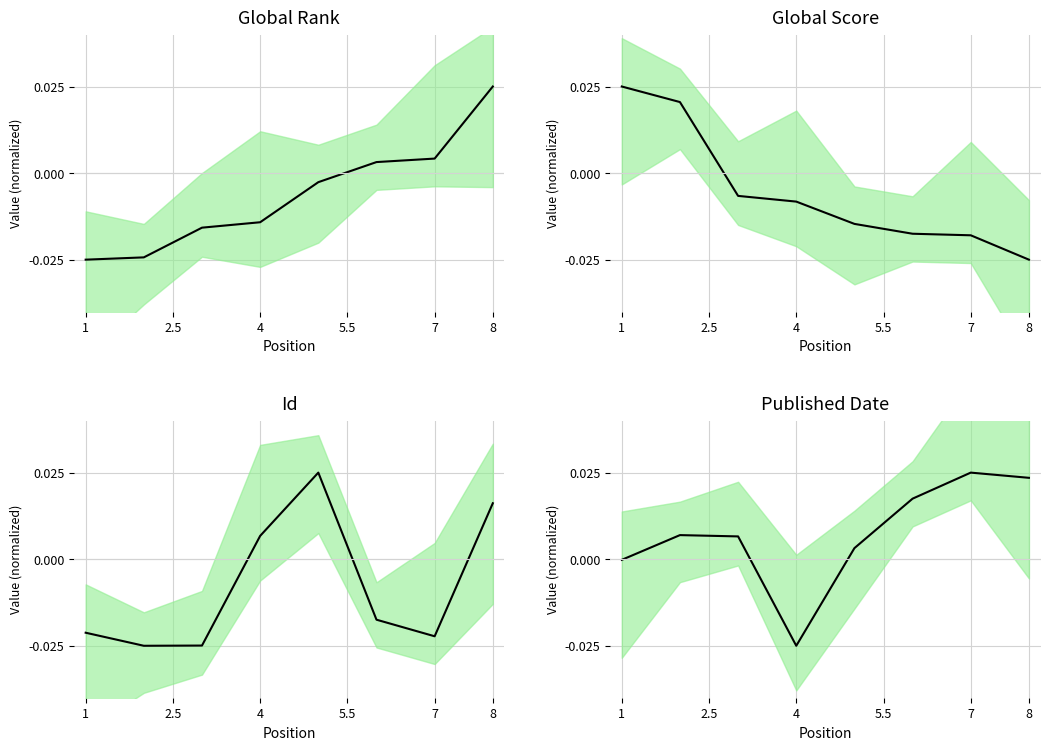

At how many categories does at least one series exceed 0?

8